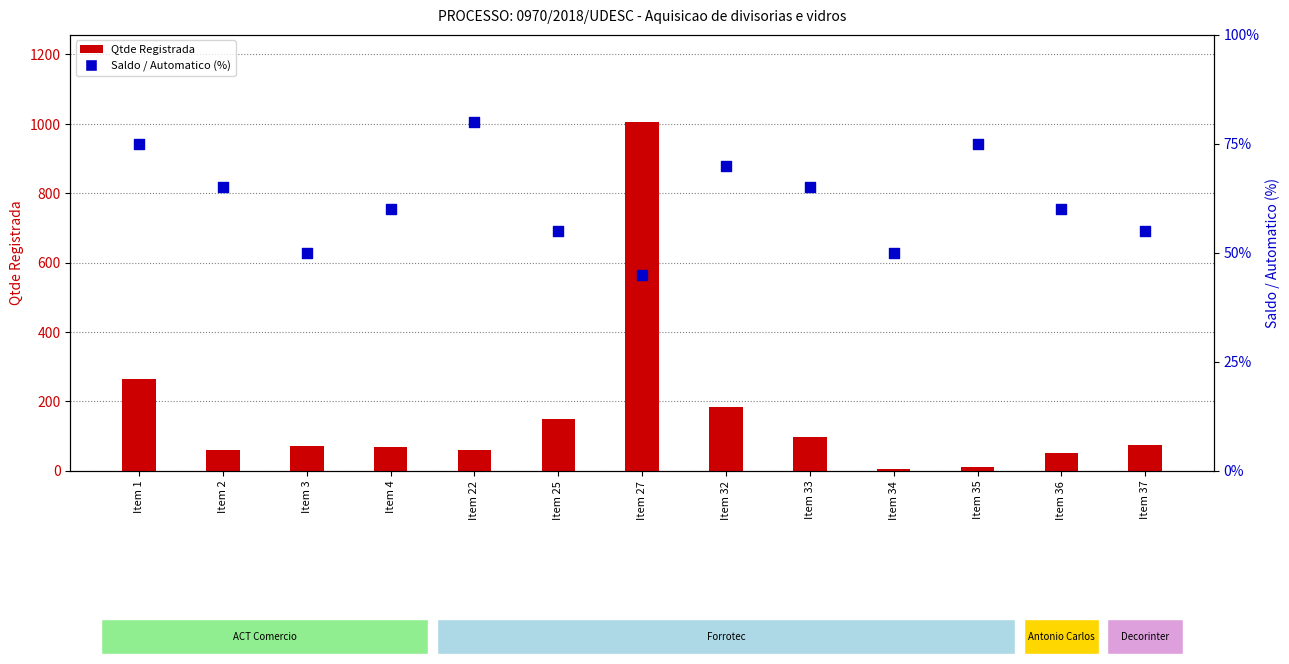

What is the total value across all series at Item 33?

163.8